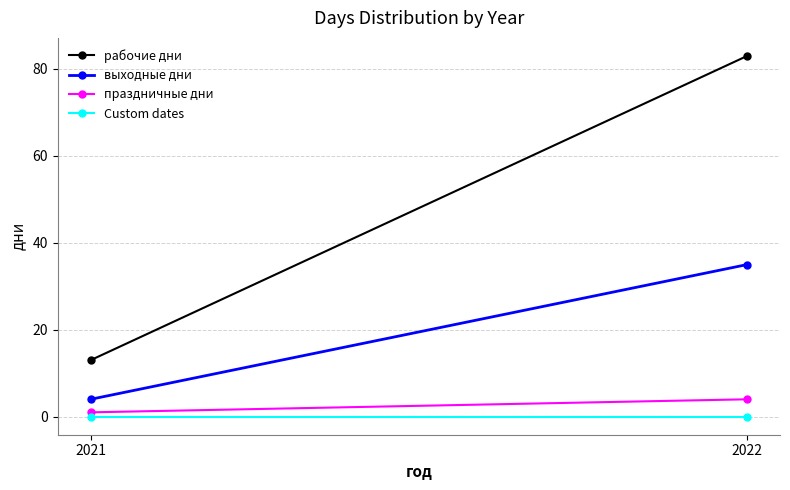

What is the difference between the highest and lowest values at 2021?

13